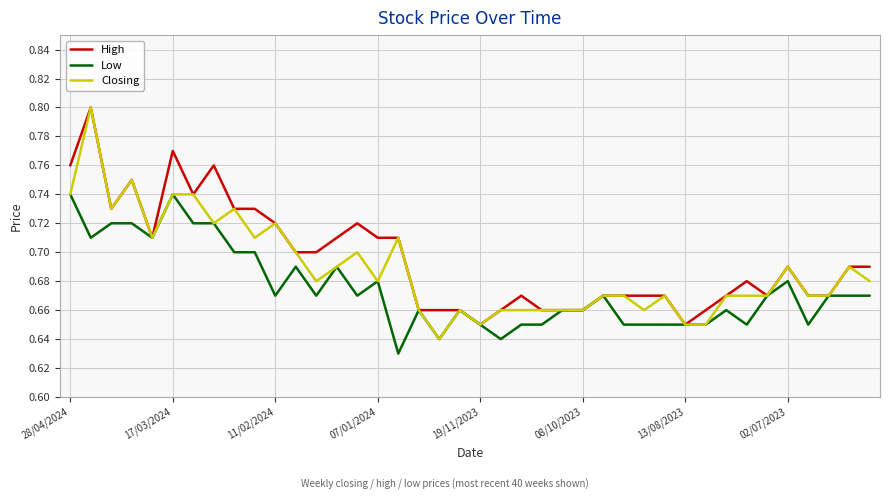

How many lines are shown in the chart?

3